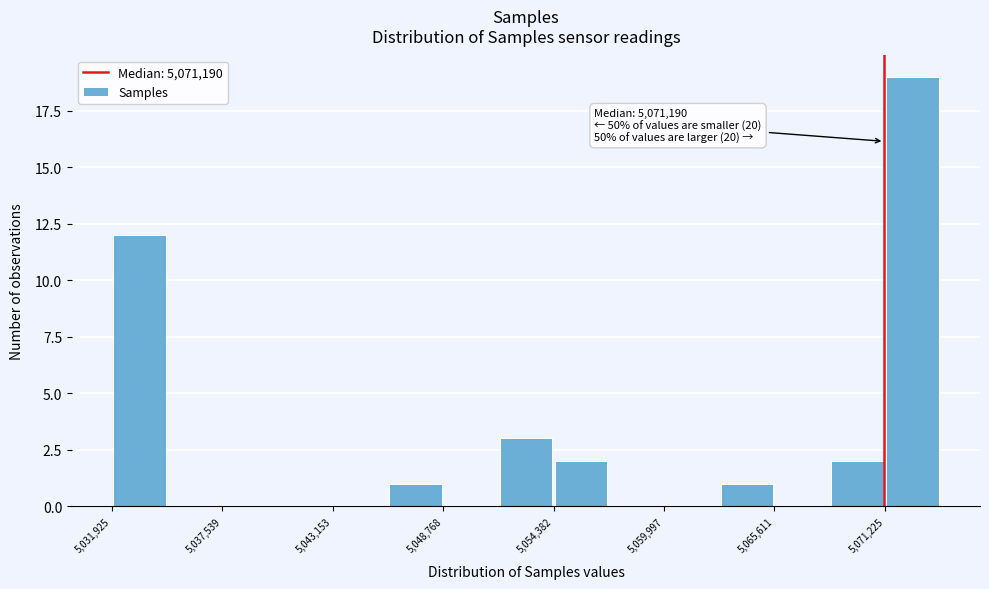

Around what value on the x-axis is the tallest bar? Give the approximate position of its centre, as read against the axis.

5073000